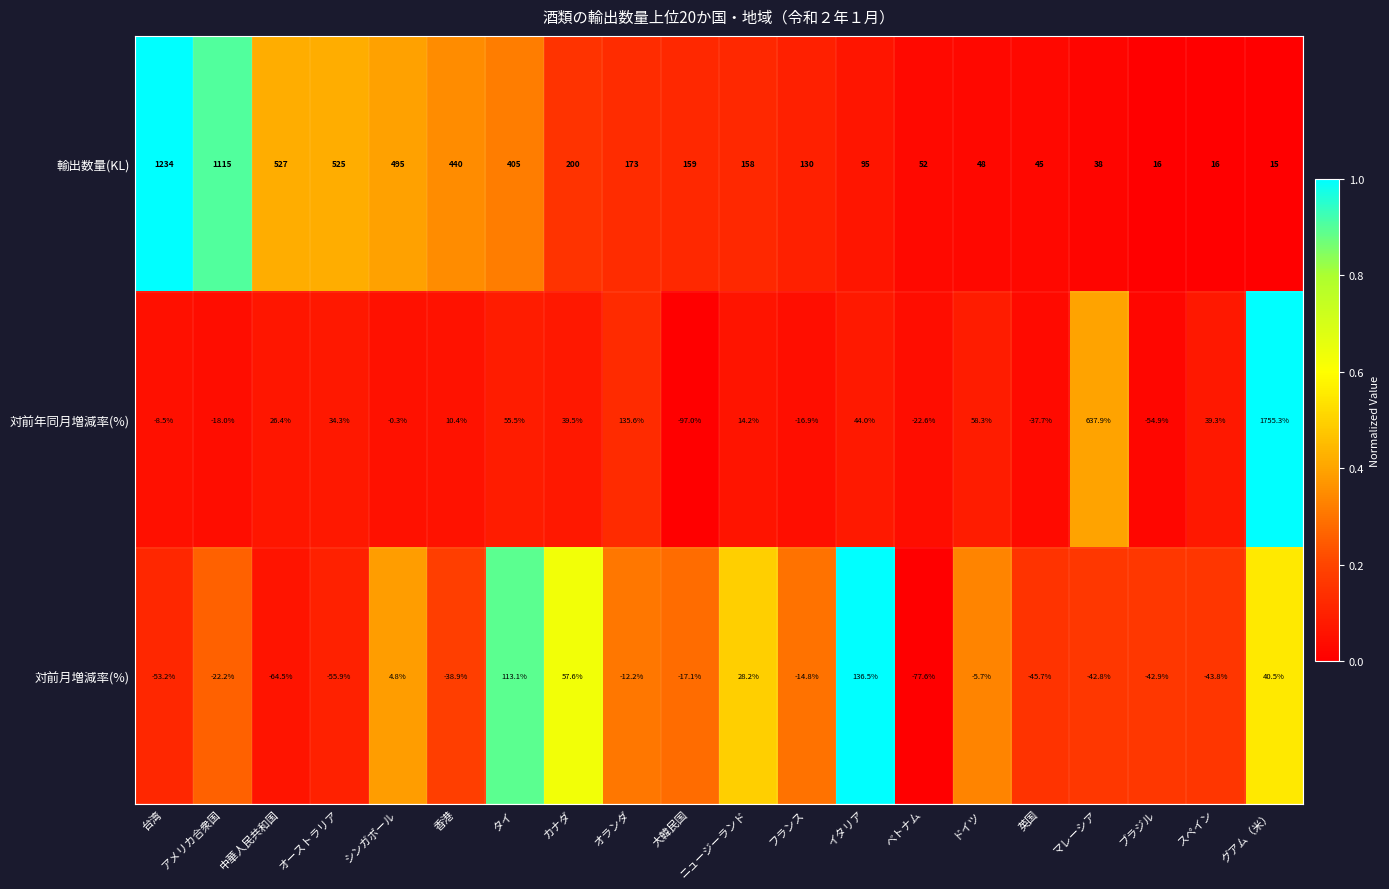

Is it true that 輸出数量(KL) equals 202.6 at フランス?

False